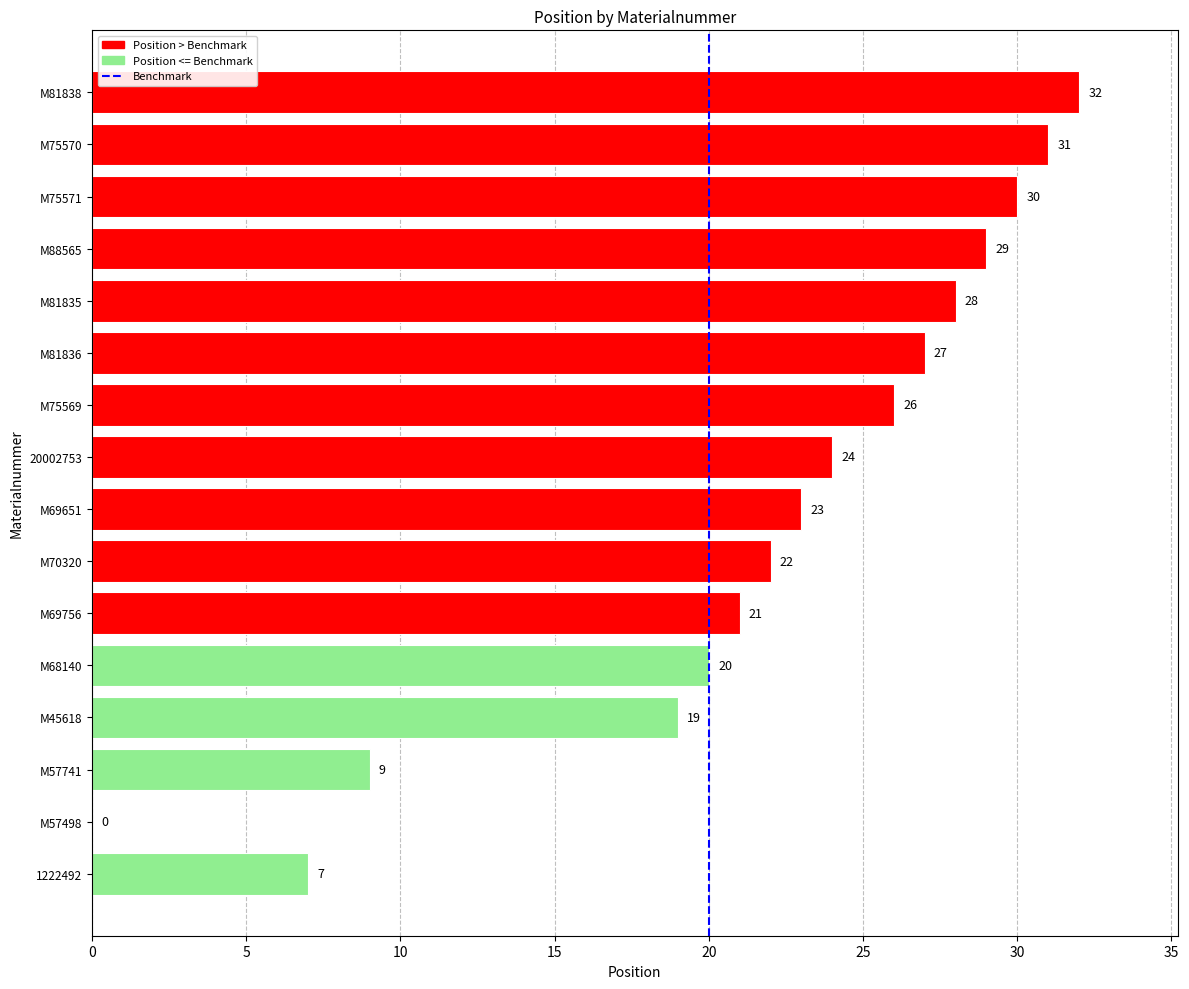

Is it true that the value at M57741 is 9?

True